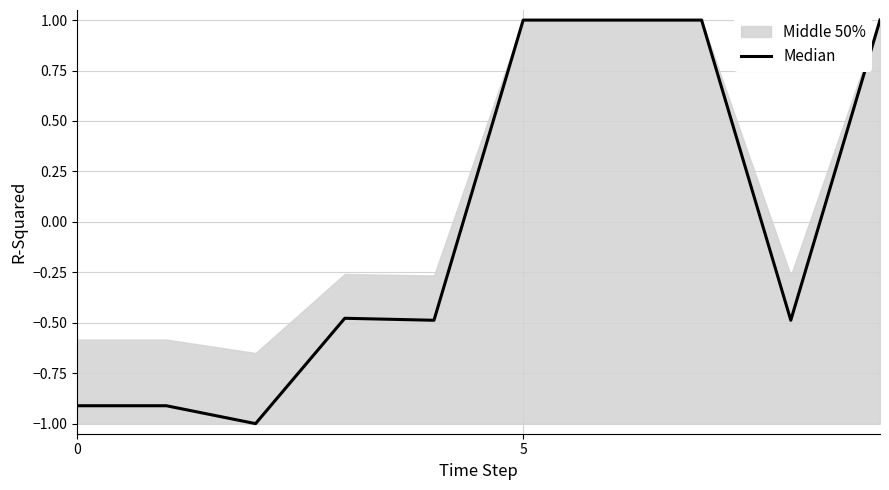

What is the minimum value shown in the chart?

-1.0